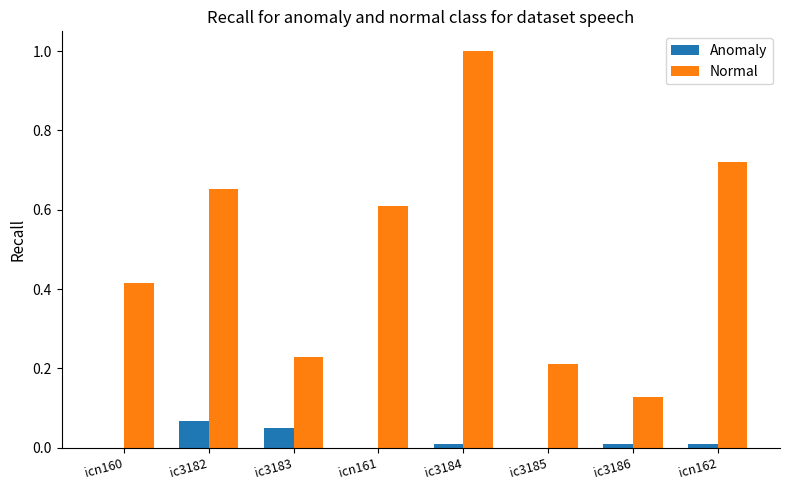

Which category has the highest value in the Normal series?

ic3184